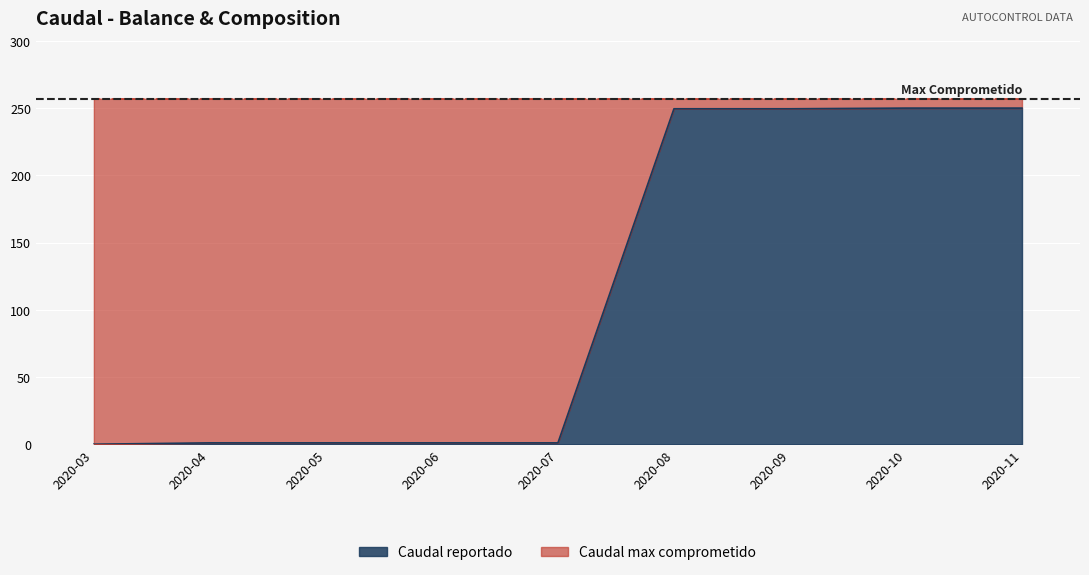

What is the value of the 7th point from the left?

249.5